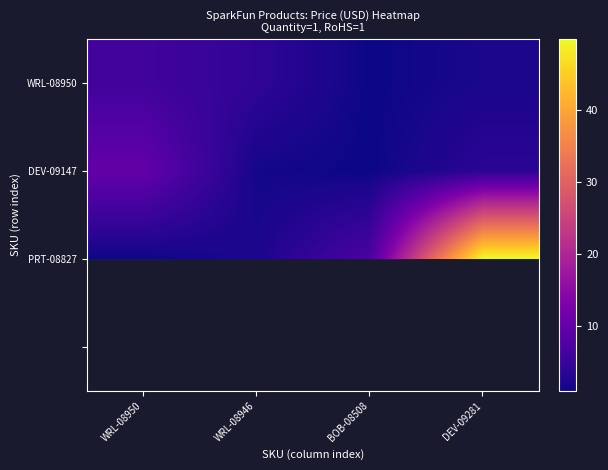

Which category has the lowest value across all series?

BOB-08508